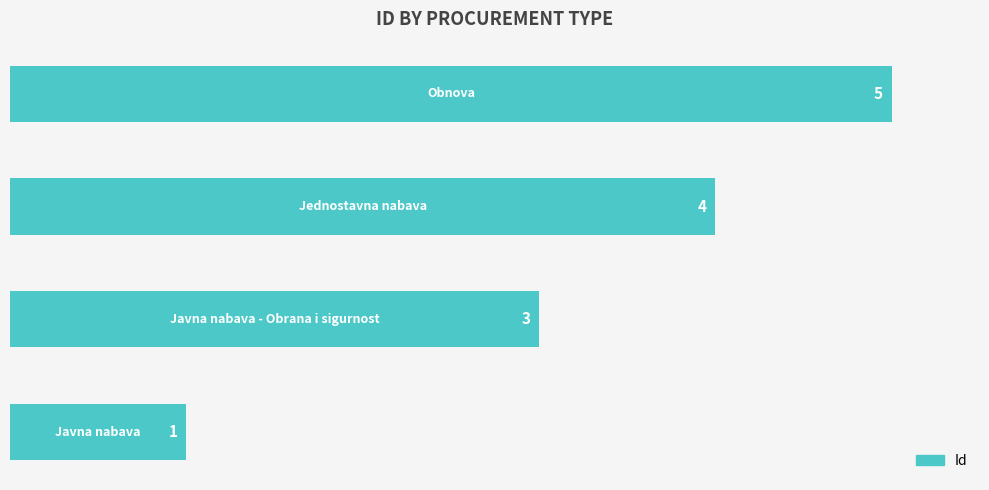

How many data points does each series have?

4